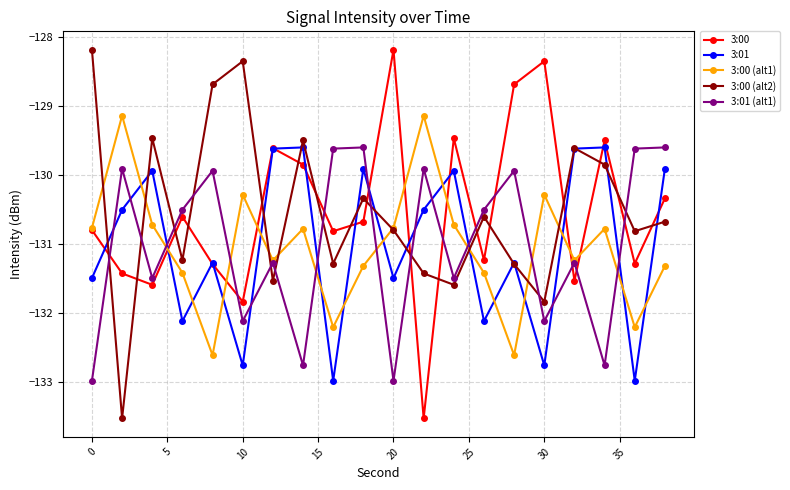

What is the value of the 3:00 (alt1) point at the 7th from the left?

-131.2